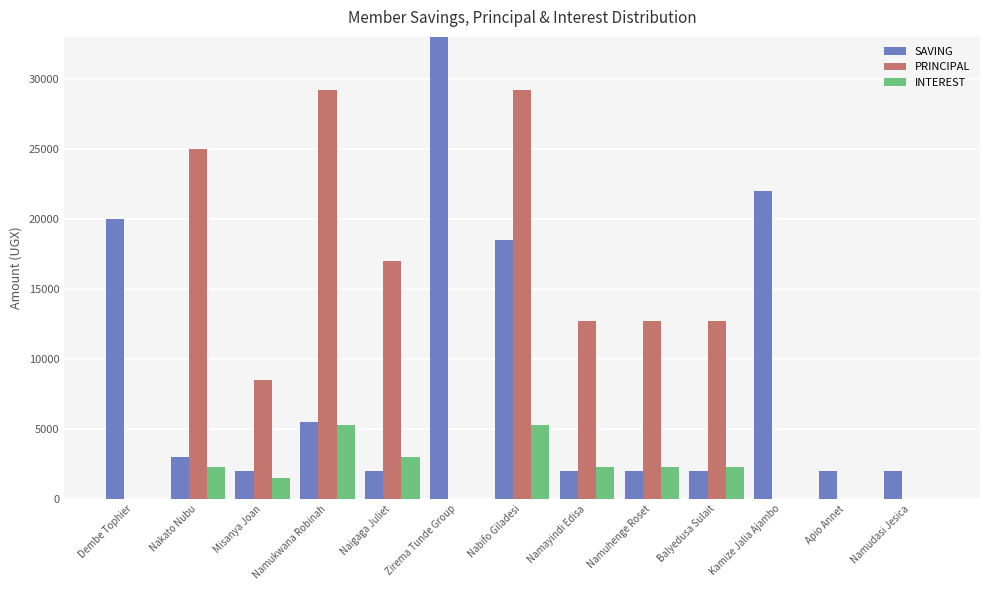

At how many categories does at least one series exceed 1664?

13